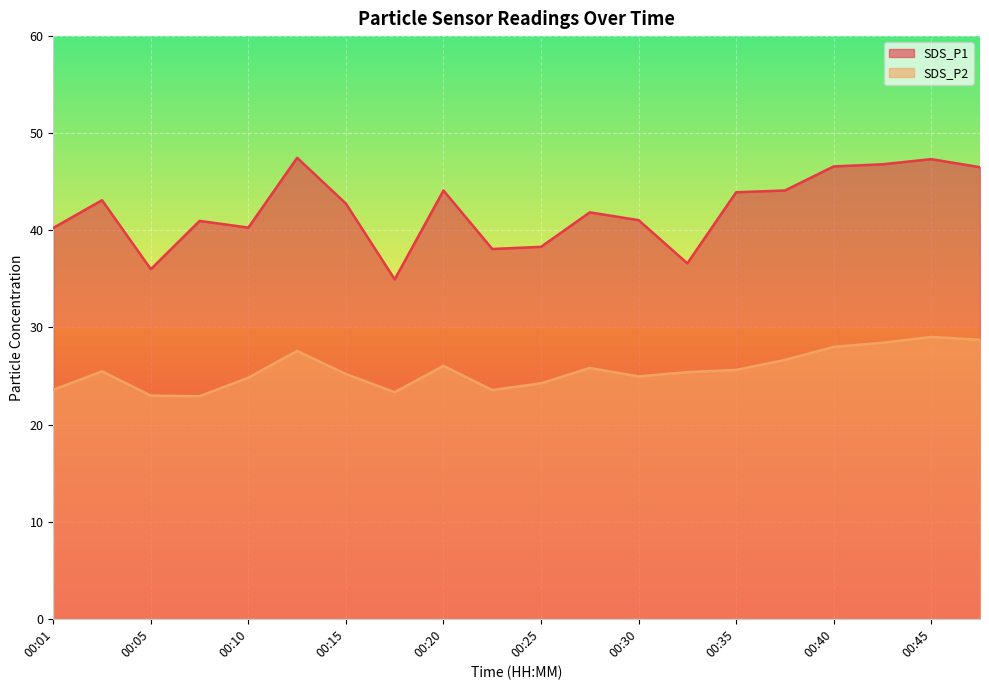

At which category is the sum across all series the highest?

00:45